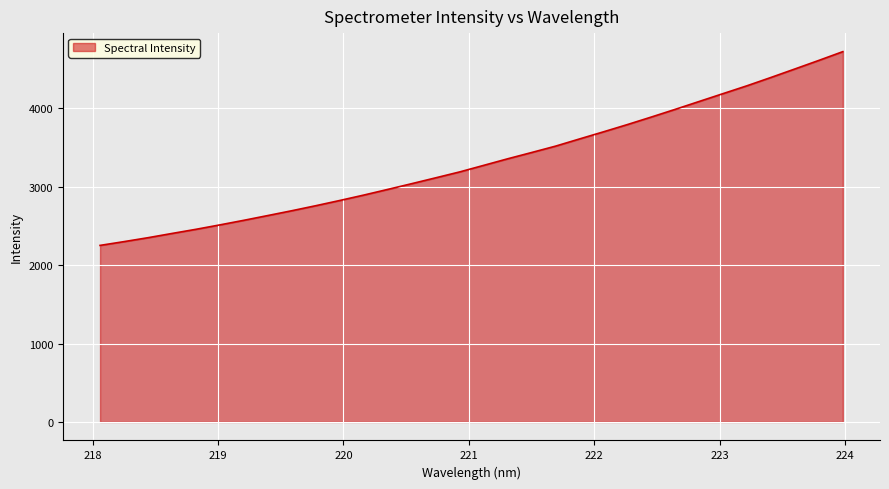

How many lines are shown in the chart?

1